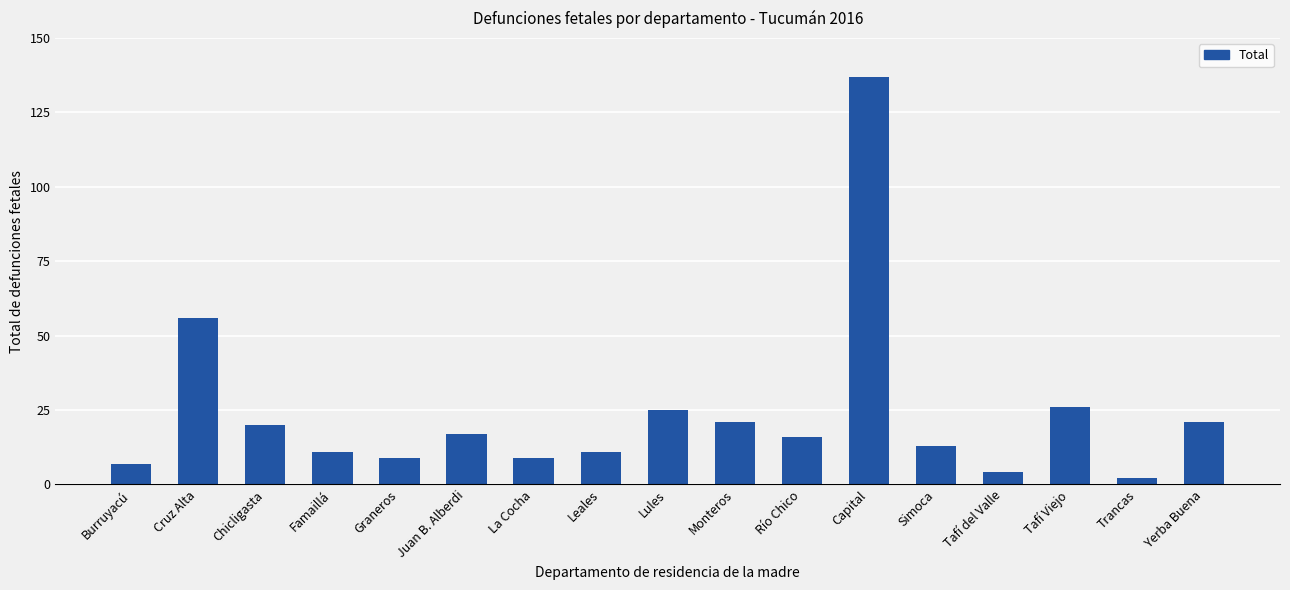

How many values are below 16?

8